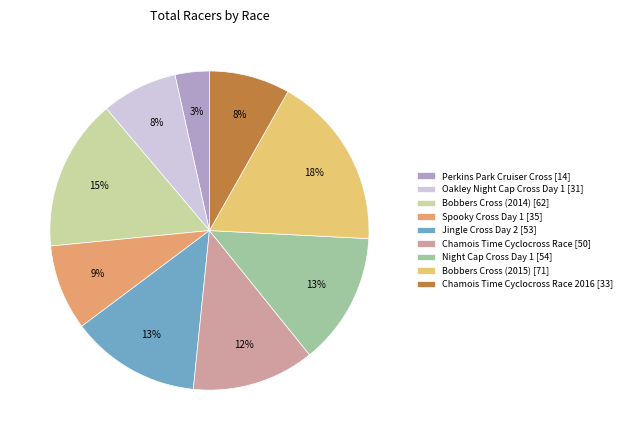

Does any single category account for the majority?

No